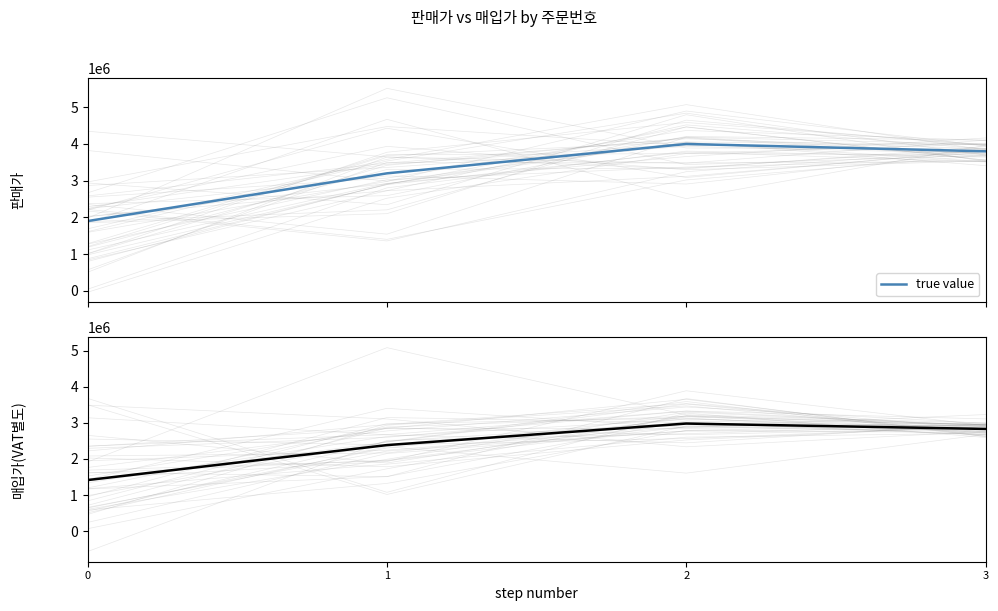

The chart shows a value of 2416623 at 0. True or false?

False